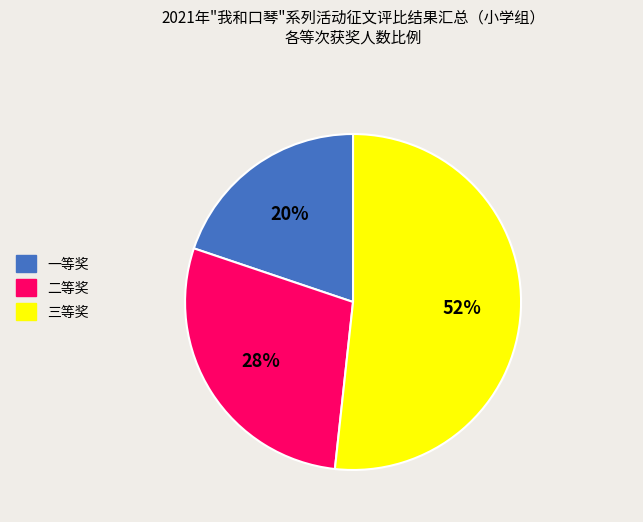

What is the ratio of the value at 三等奖 to the value at 一等奖?

2.6